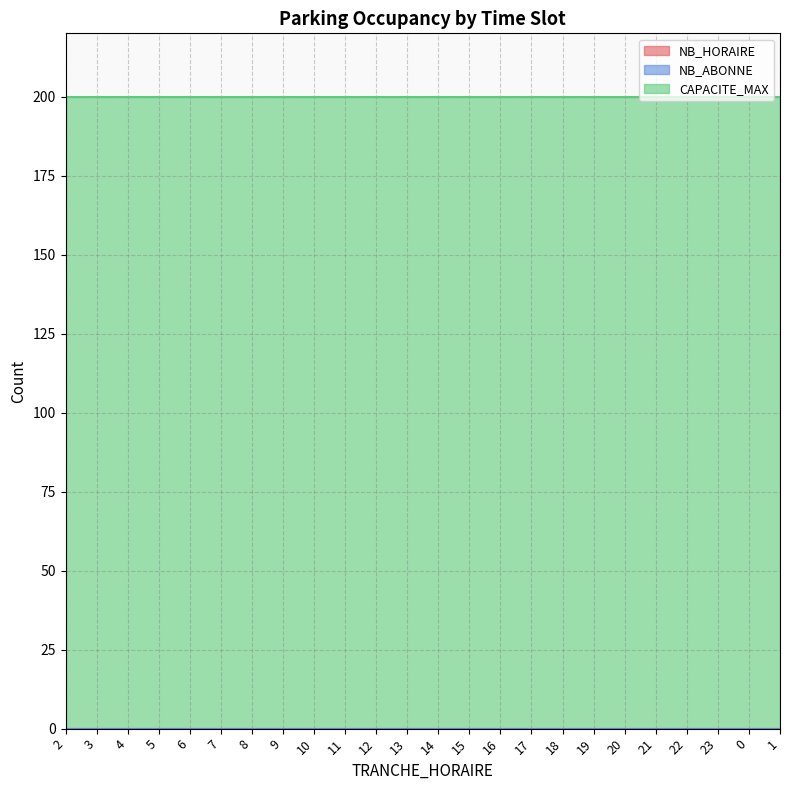

At which category does the chart reach its minimum across all series?

2